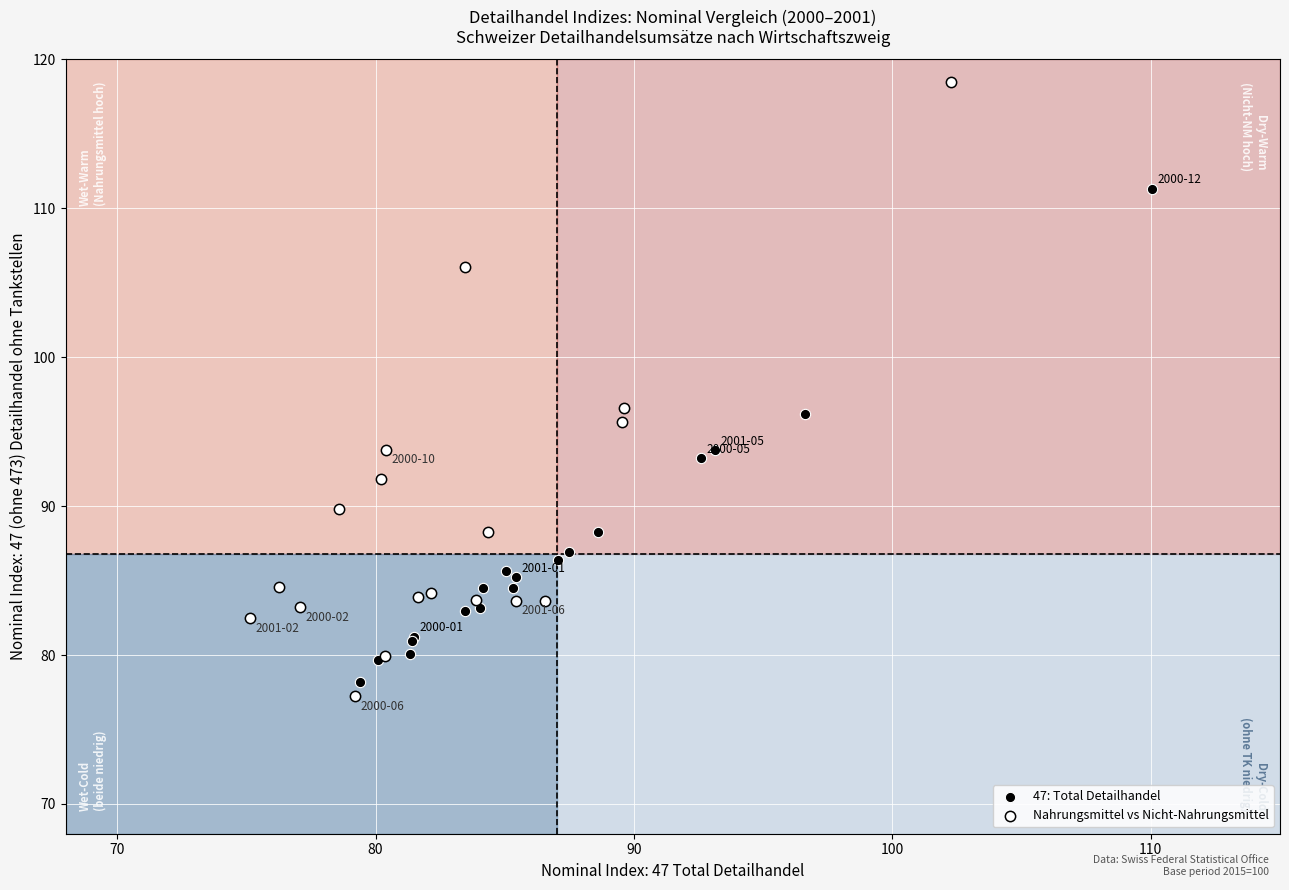

What are all the series names shown in the legend?

47: Total Detailhandel, Nahrungsmittel vs Nicht-Nahrungsmittel